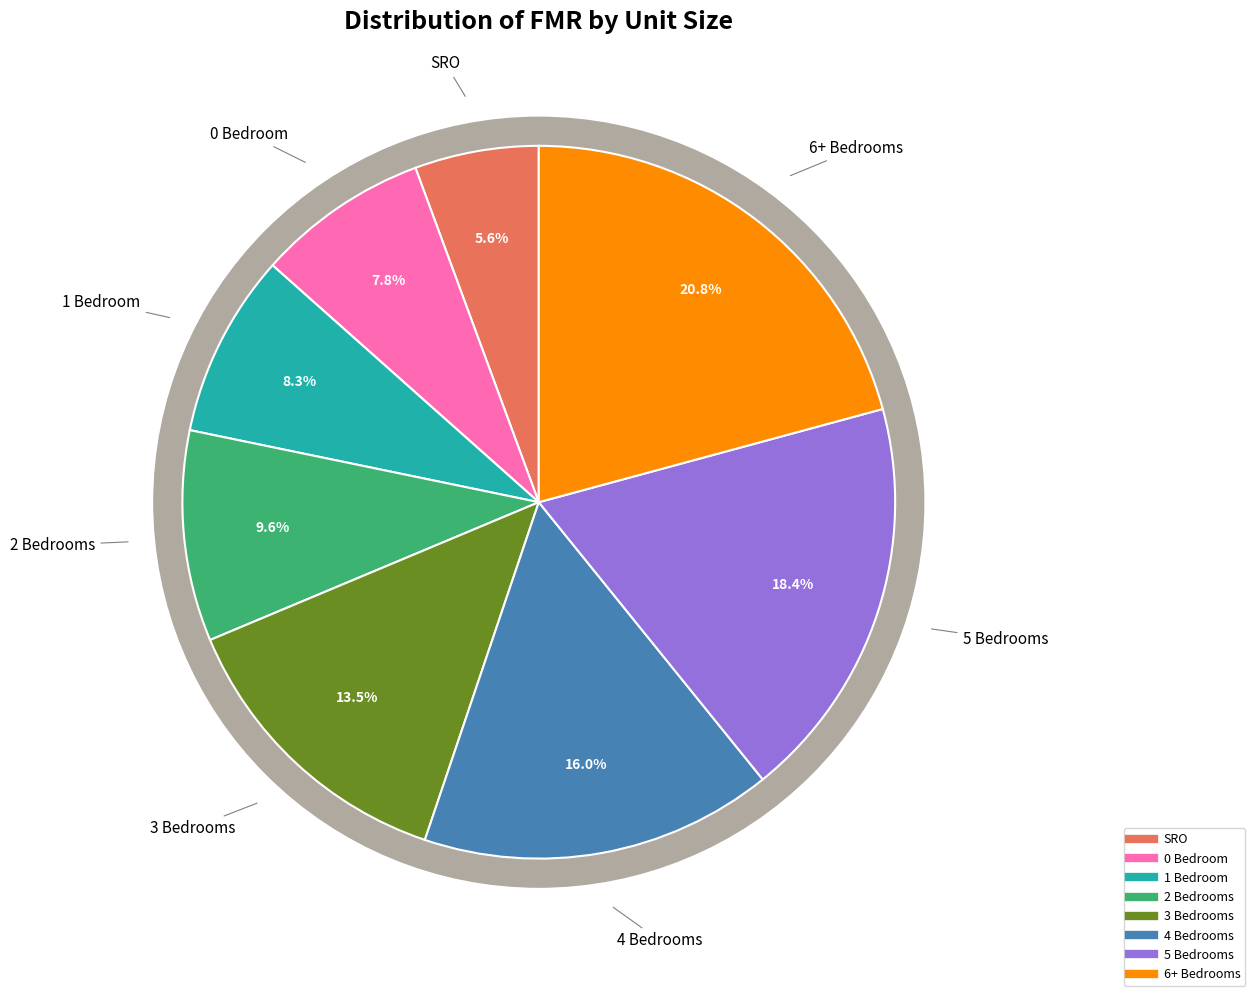

Which has a higher value, 1 Bedroom or 3 Bedrooms?

3 Bedrooms